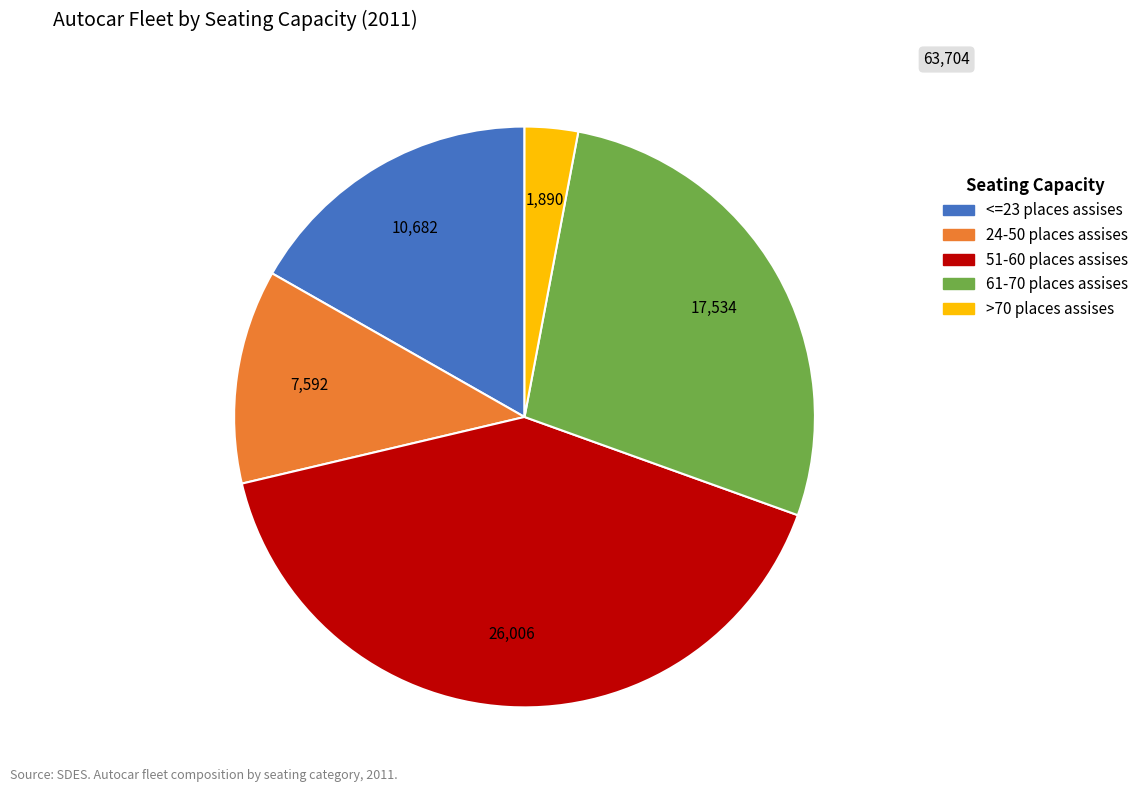

Combined, do 51-60 places assises and 24-50 places assises account for over 50%?

Yes